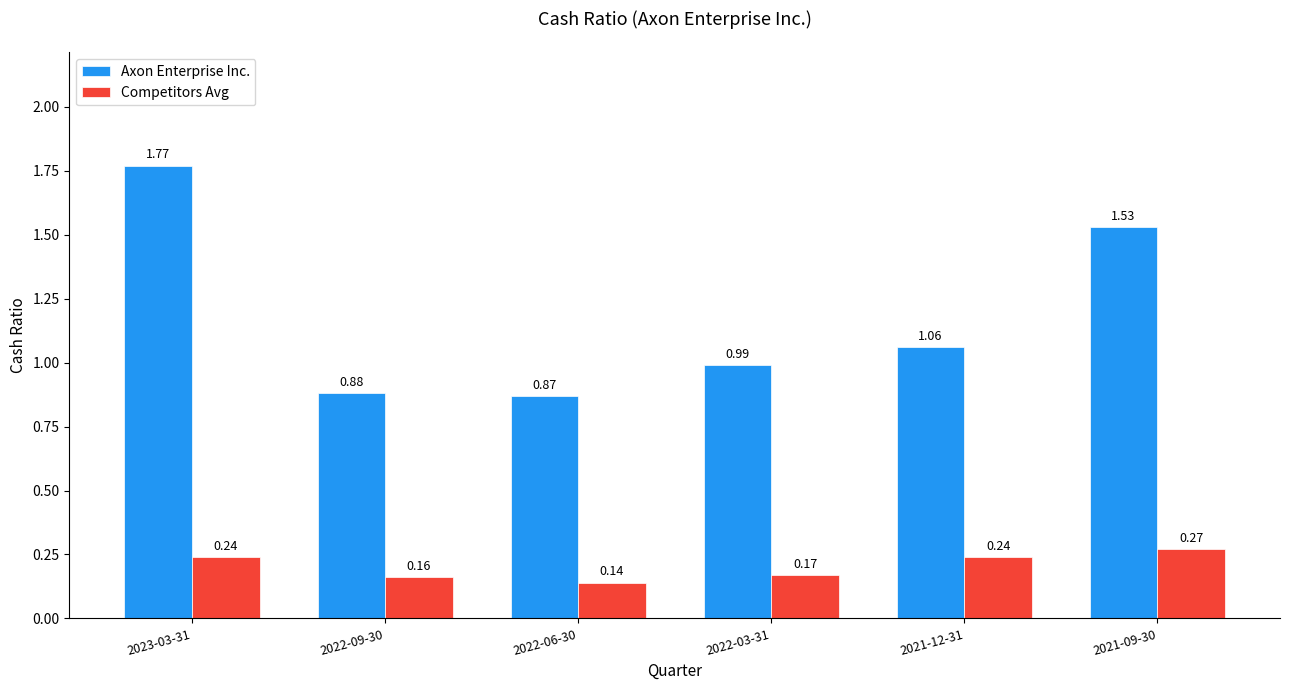

How many bars are there in each group?

2